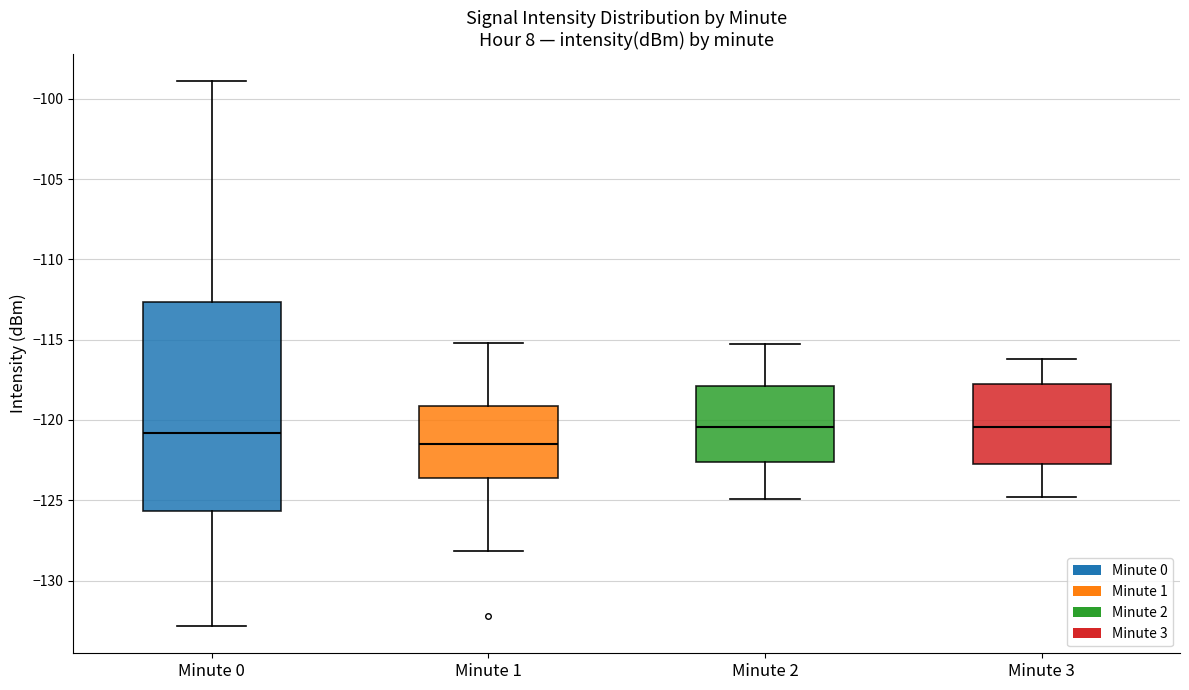

Comparing the boxes themselves (not the whiskers), which one is the tallest?

Minute 0